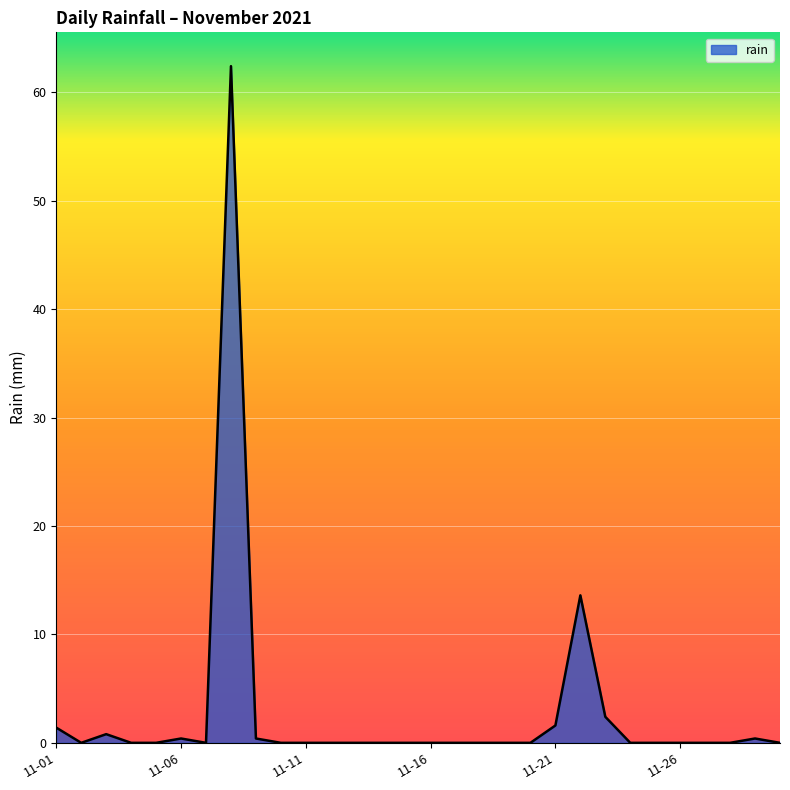

Reading left to right, transcribe all the data shown in this chart.

1.4	0.0	0.8	0.0	0.0	0.4	0.0	62.4	0.4	0.0	0.0	0.0	0.0	0.0	0.0	0.0	0.0	0.0	0.0	0.0	1.6	13.6	2.4	0.0	0.0	0.0	0.0	0.0	0.4	0.0